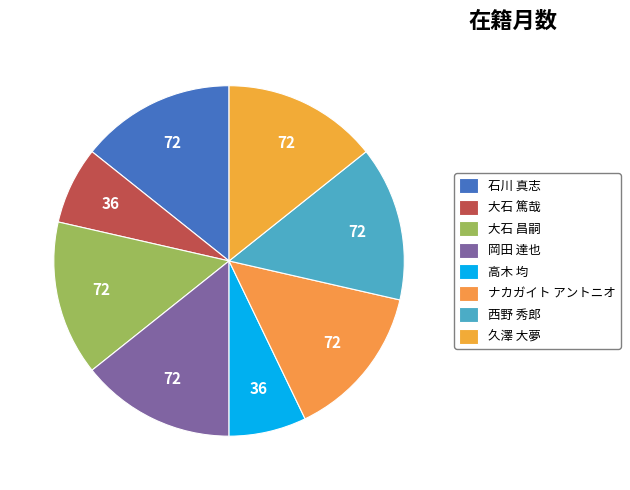

Which category has the smallest portion of the pie?

大石 篤哉